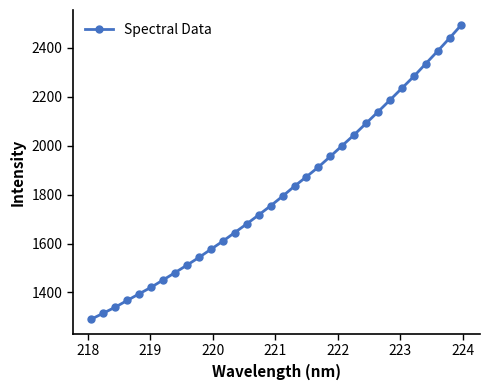

True or false: the data has more than 1 interior local peaks.

False